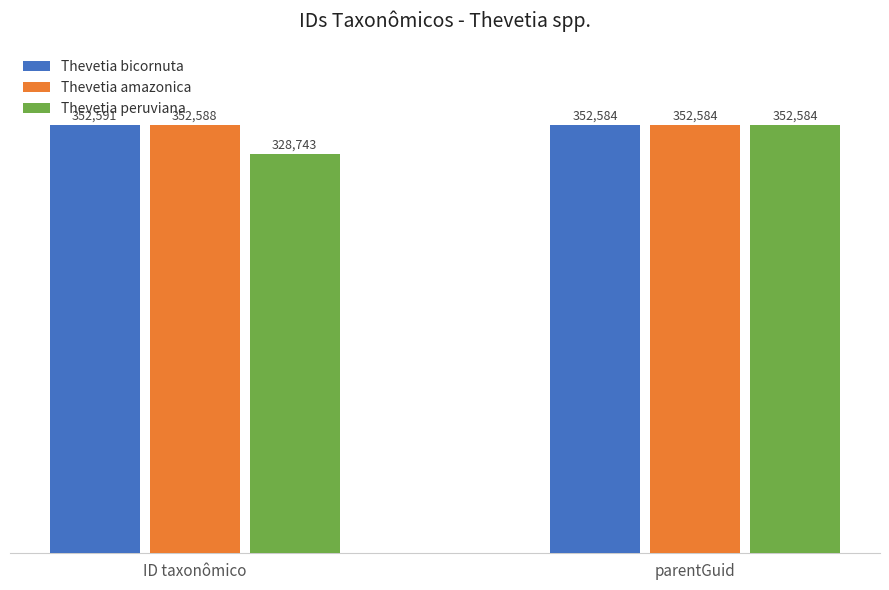

Is it true that Thevetia peruviana equals 170673 at ID taxonômico?

False